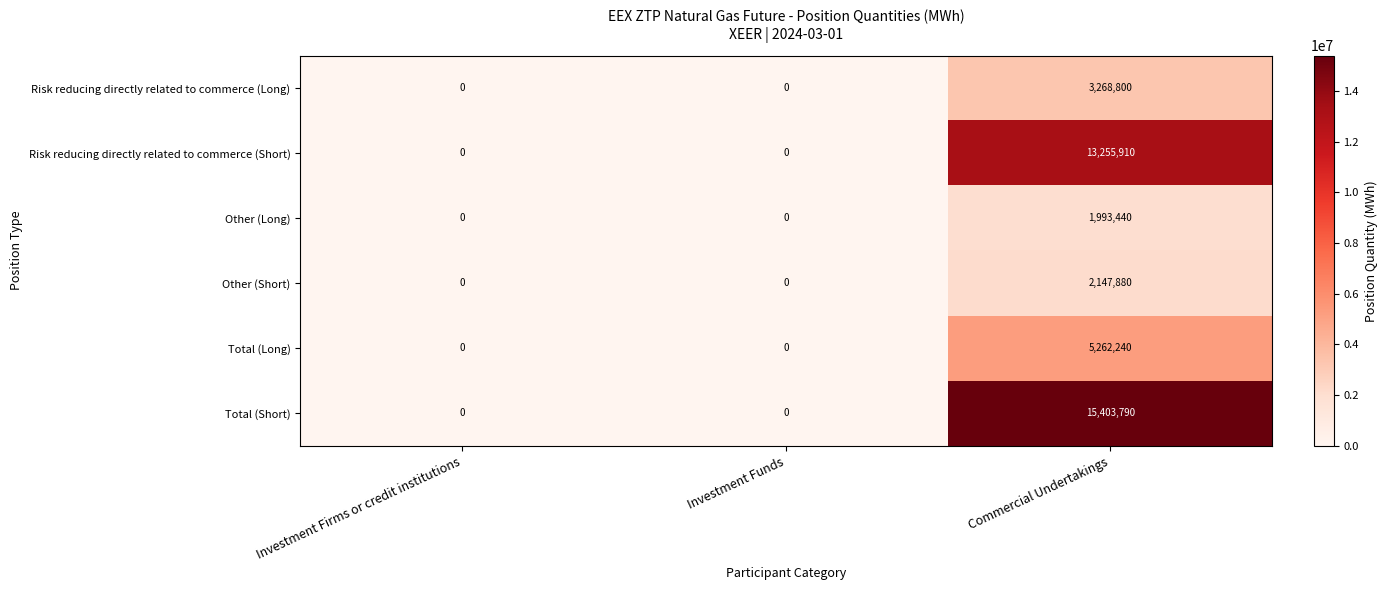

Which category has the highest value across all series?

Commercial Undertakings